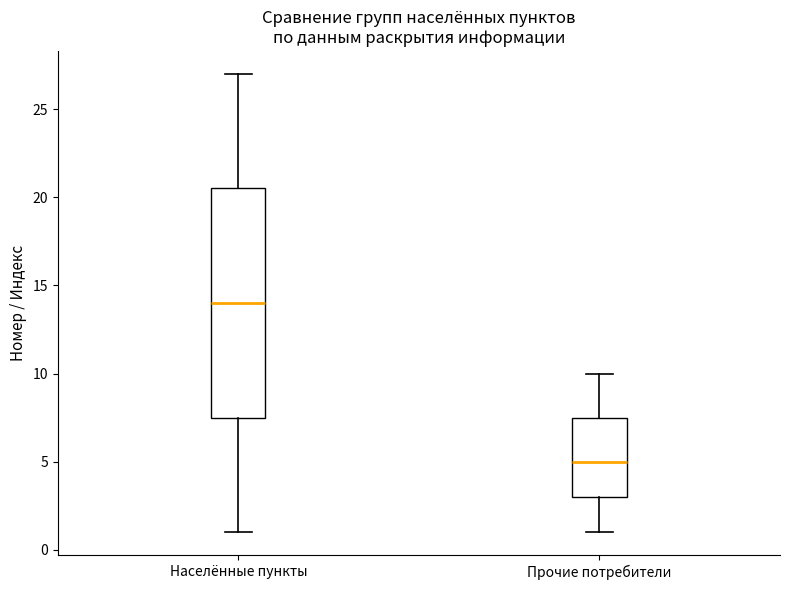

Reading left to right, read every box against the y-axis: the position of its median line, the range the box covers, and the ends of its whiskers. The values are not printed on the chart, so give them approximately, as read against the axis.

Населённые пункты: median 14.0, box 7.5 to 20.5, whiskers 1.0 to 27.0
Прочие потребители: median 5.0, box 3.0 to 7.5, whiskers 1.0 to 10.0